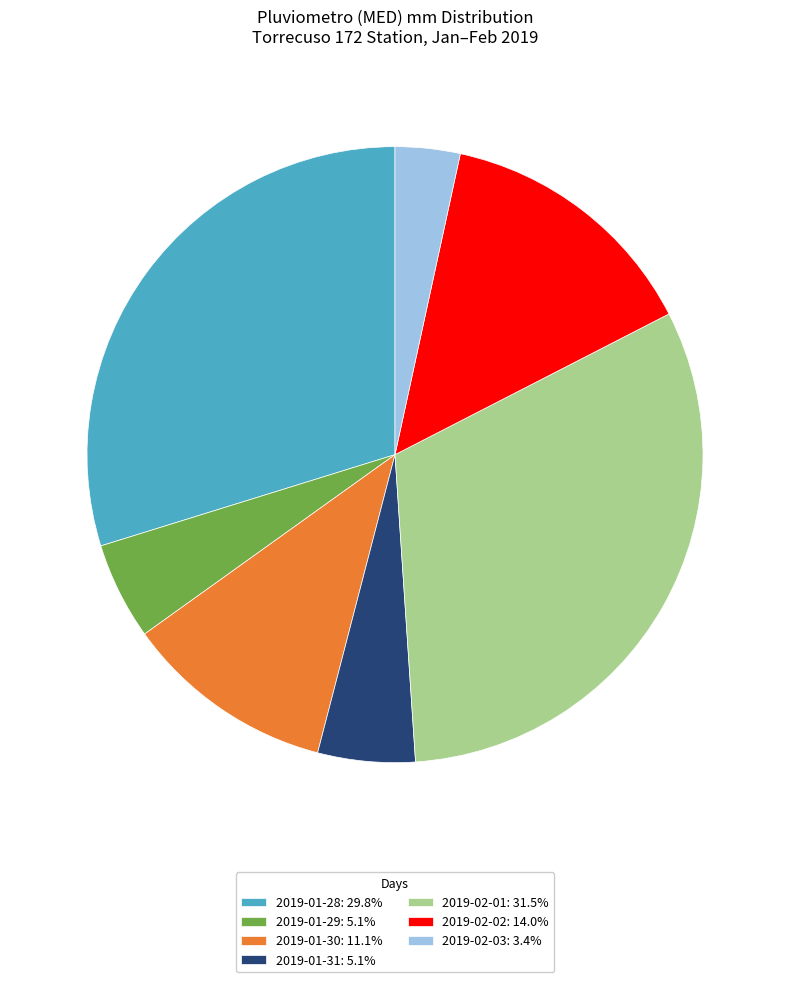

Approximately how many times larger is the value at 2019-02-01: 31.5% compared to 2019-01-30: 11.1%?

2.8